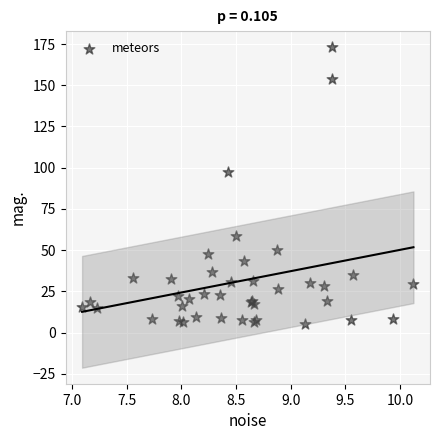

What Y value in the scatter plot is closest to 89?

97.3